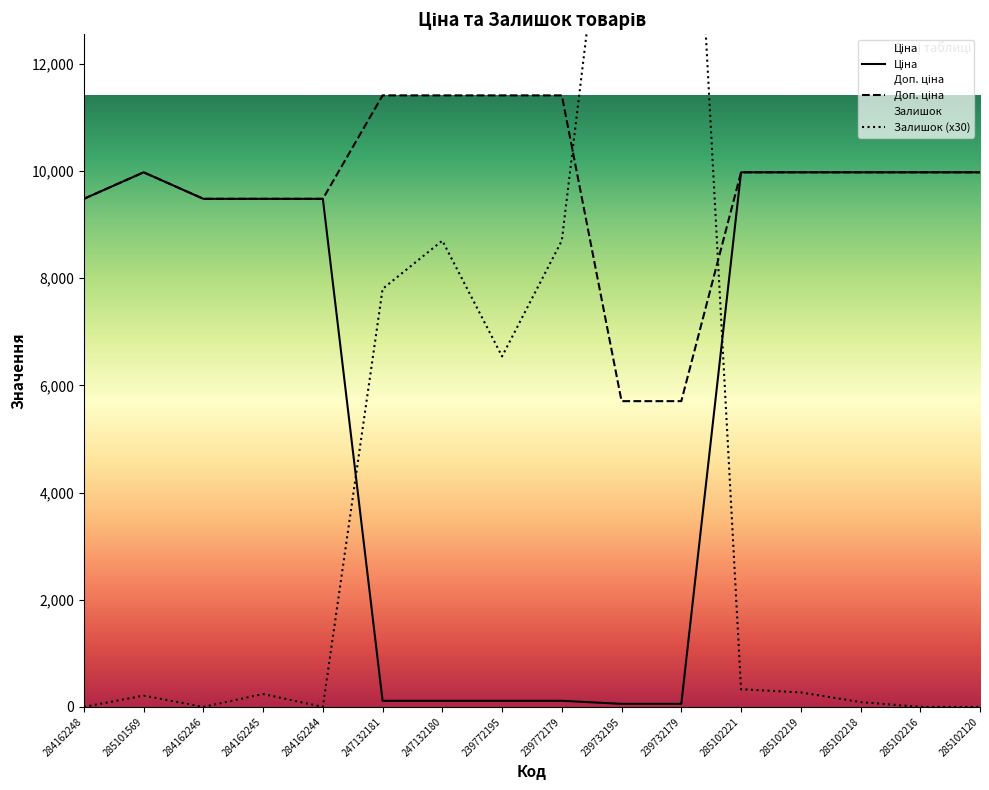

Which series has the largest total across all categories?

Доп. ціна